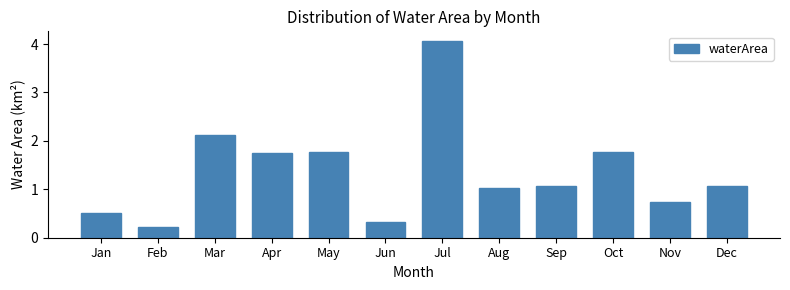

What is the value of the 11th bar from the left?

0.7